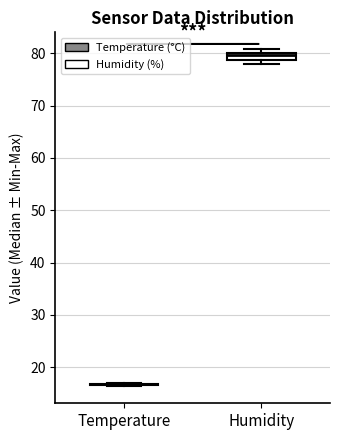

Where is the lower edge of the box for Humidity on the y-axis? The values are not printed on the chart, so give them approximately, as read against the axis.

79